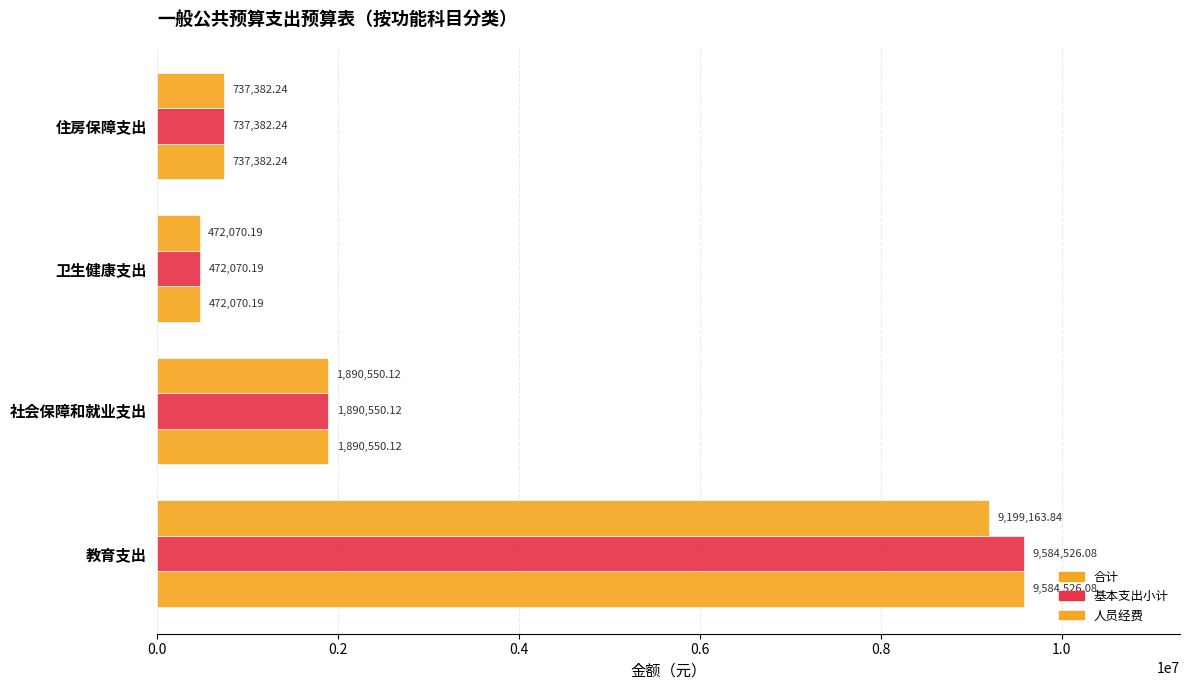

What is the value of the 人员经费 bar at the 2nd from the left?

1890550.1